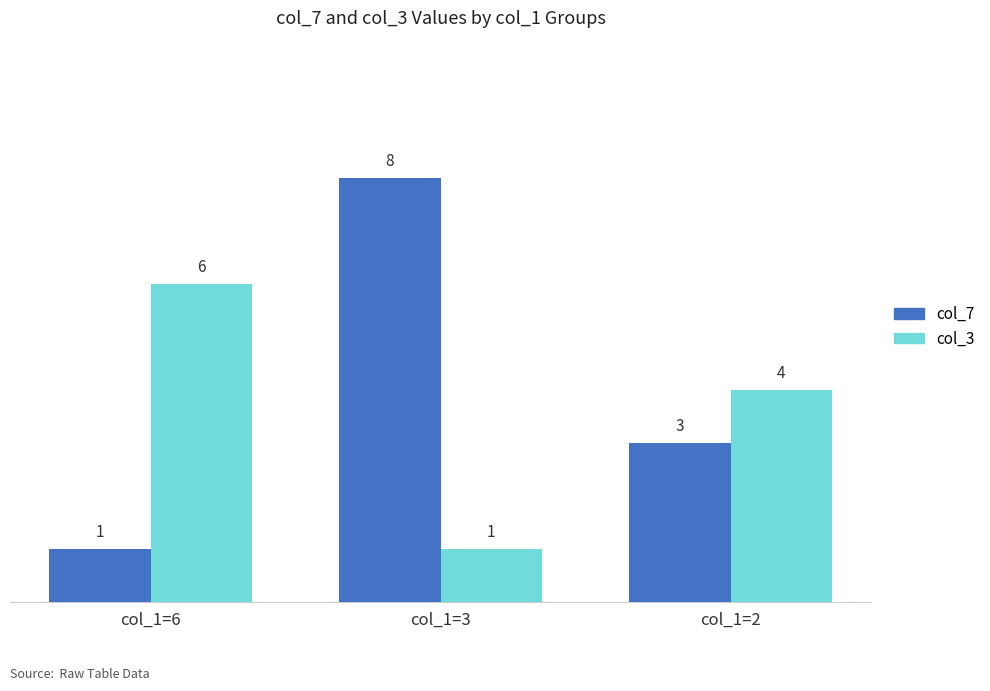

Is the value of col_7 at col_1=2 greater than the value of col_3 at col_1=6?

No